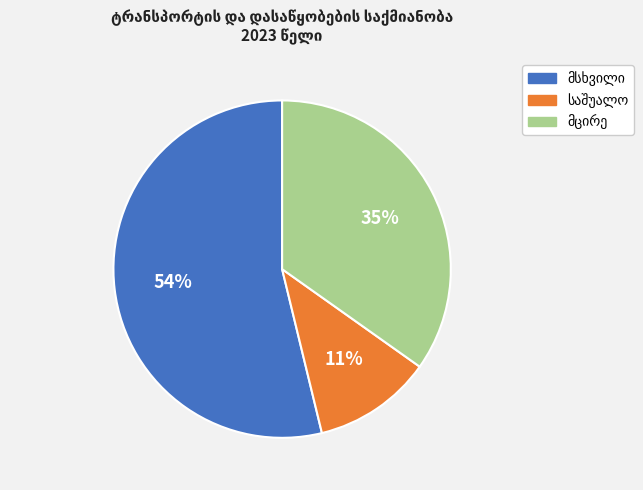

Is there a majority slice in this chart?

Yes